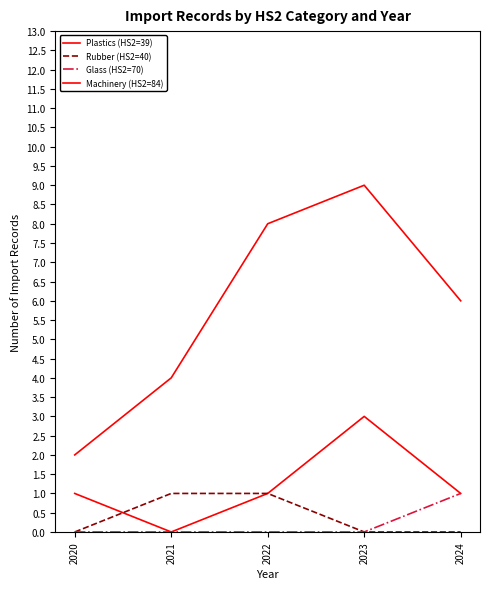

How many interior local peaks does the Machinery (HS2=84) series have?

1